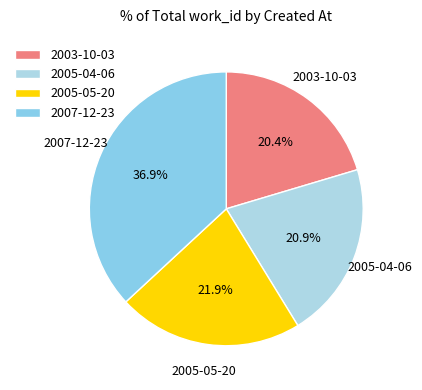

How many segments does this pie chart have?

4